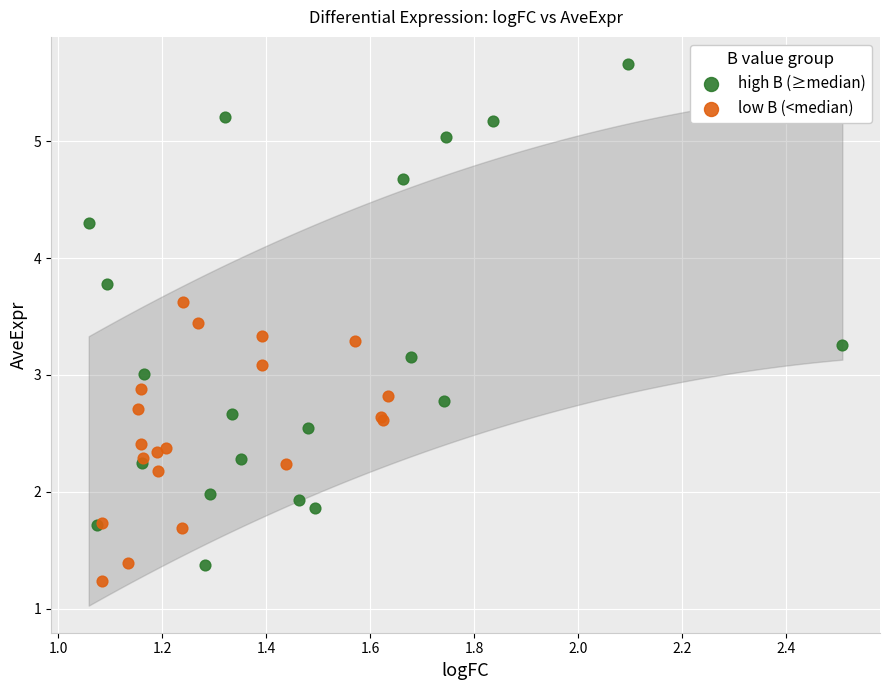

What are all the series names shown in the legend?

high B (≥median), low B (<median)